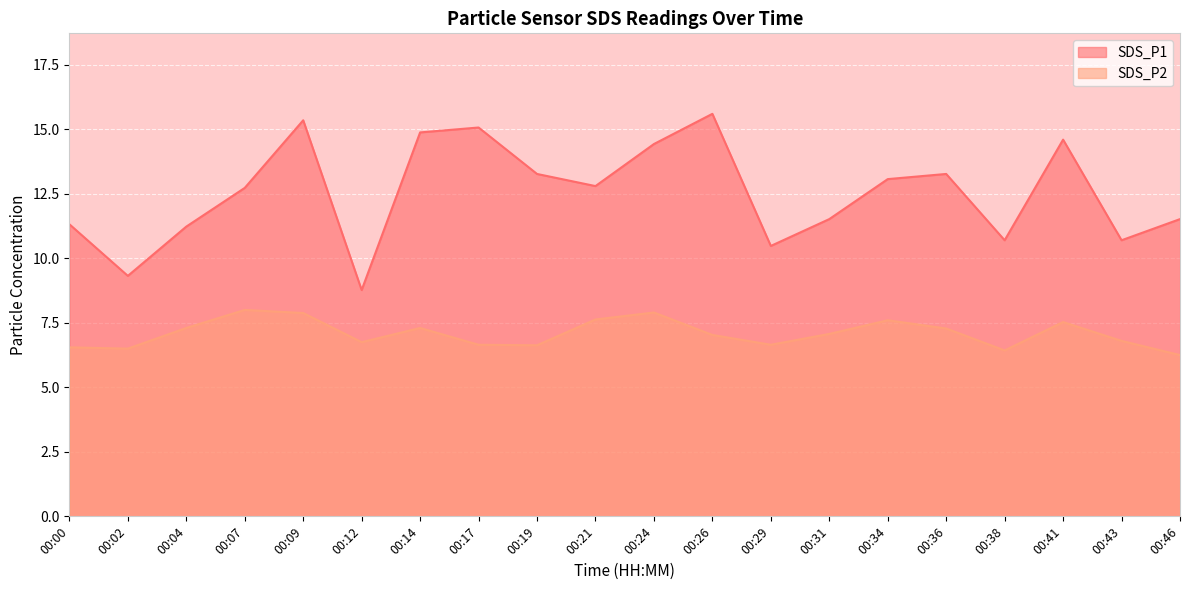

What is the sum of the SDS_P2 values at 00:24 and 00:19?

14.5